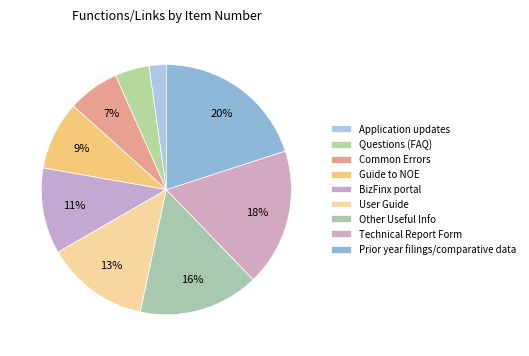

Rank the categories by value from lowest to highest.

Application updates, Questions (FAQ), Common Errors, Guide to NOE, BizFinx portal, User Guide, Other Useful Info, Technical Report Form, Prior year filings/comparative data